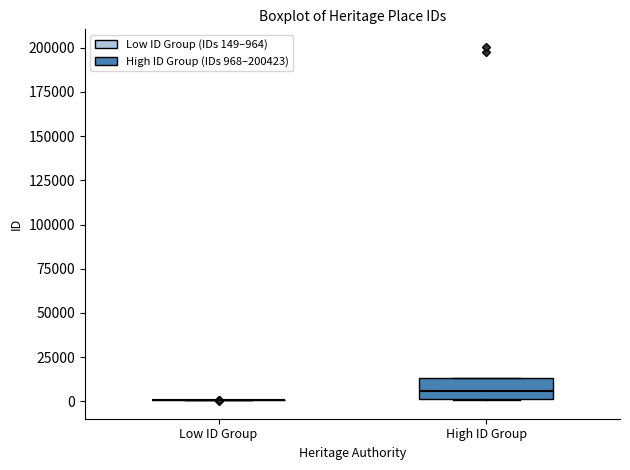

Reading left to right, transcribe this box plot: for each box, give where its median line is, the range the box spans, and where its two whiskers end, as read against the y-axis. The values are not printed on the chart, so give them approximately, as read against the axis.

Low ID Group: box collapsed to a line at 0, whiskers 0 to 0
High ID Group: median 5000, box 0 to 15000, whiskers 0 to 15000